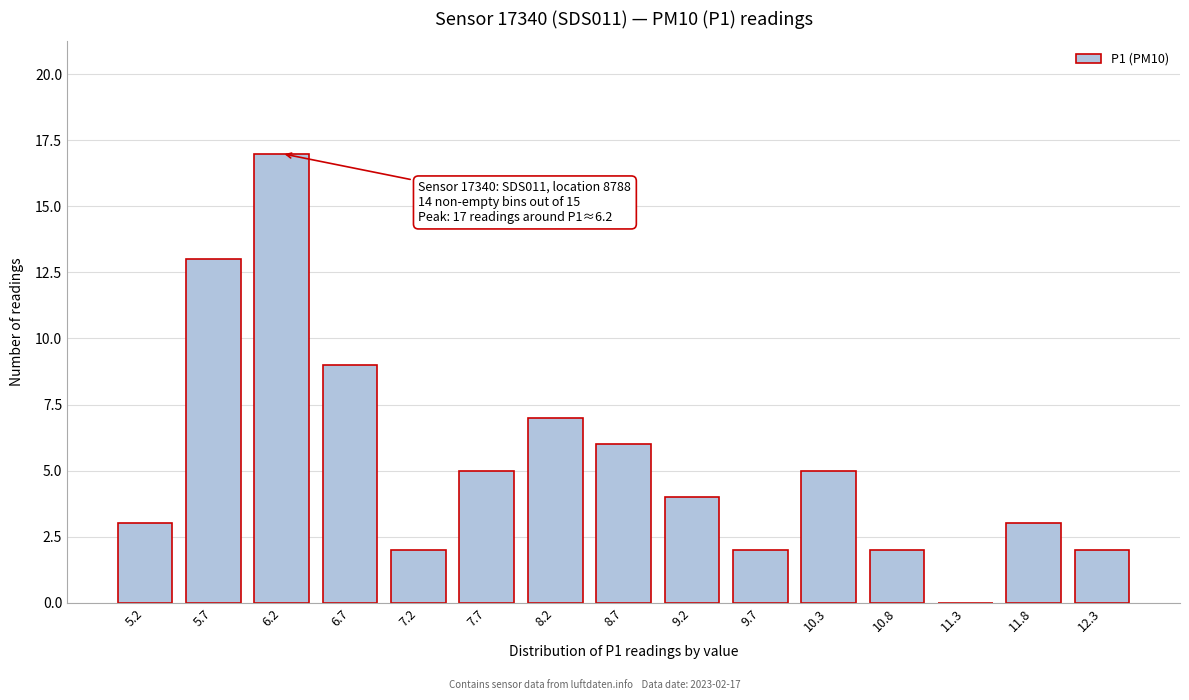

Reading right to left, extract all data points from this chart.

12.3=2	11.8=3	11.3=0	10.8=2	10.3=5	9.7=2	9.2=4	8.7=6	8.2=7	7.7=5	7.2=2	6.7=9	6.2=17	5.7=13	5.2=3